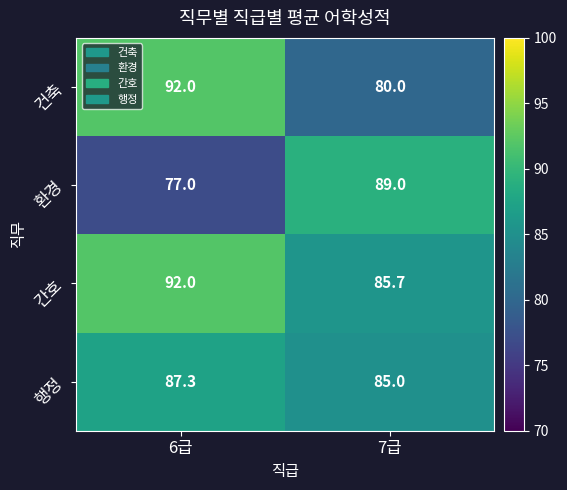

Which label corresponds to the largest value in the chart?

6급